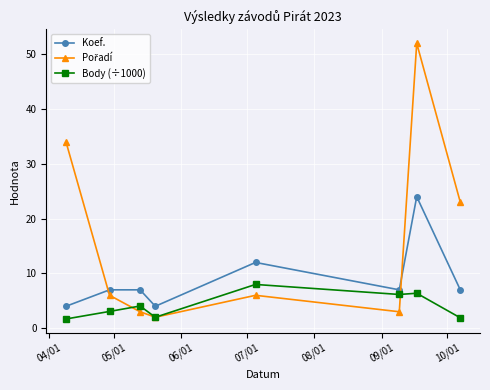

What is the maximum value for Body (÷1000)?

8.0